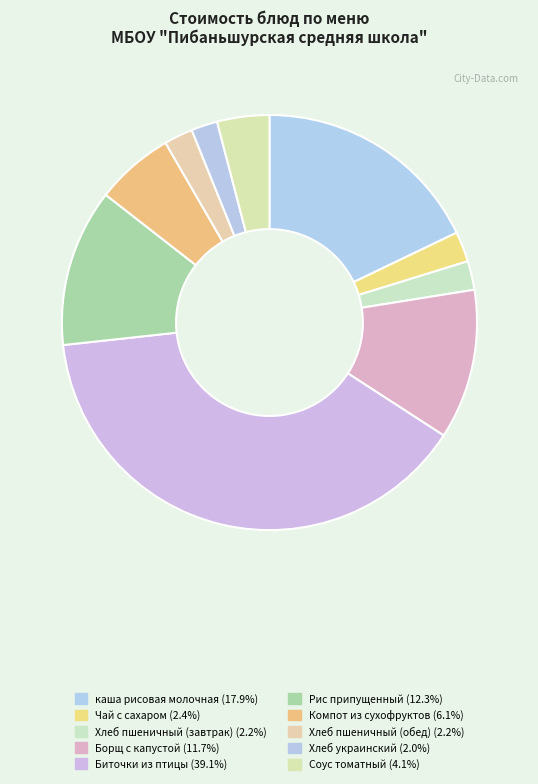

How many slices are in this pie chart?

10